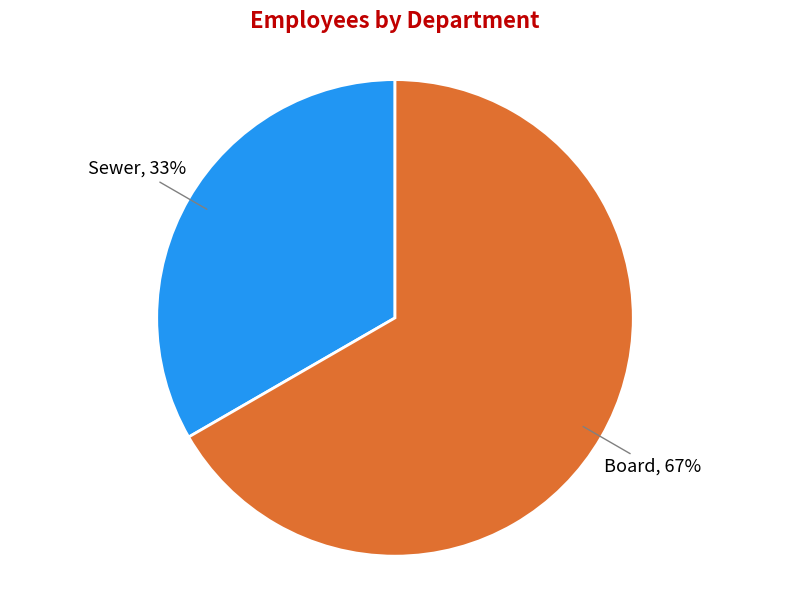

Do Sewer and Board together represent more than half of the pie?

Yes